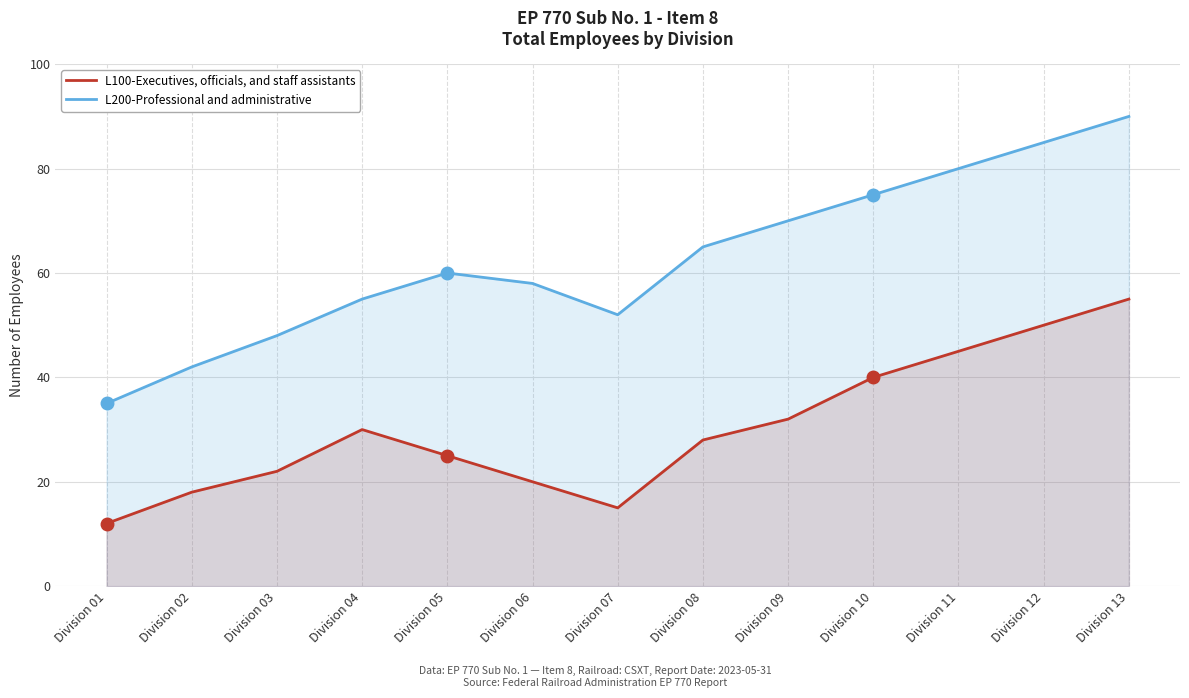

True or false: L100-Executives, officials, and staff assistants and L200-Professional and administrative cross at least once.

False